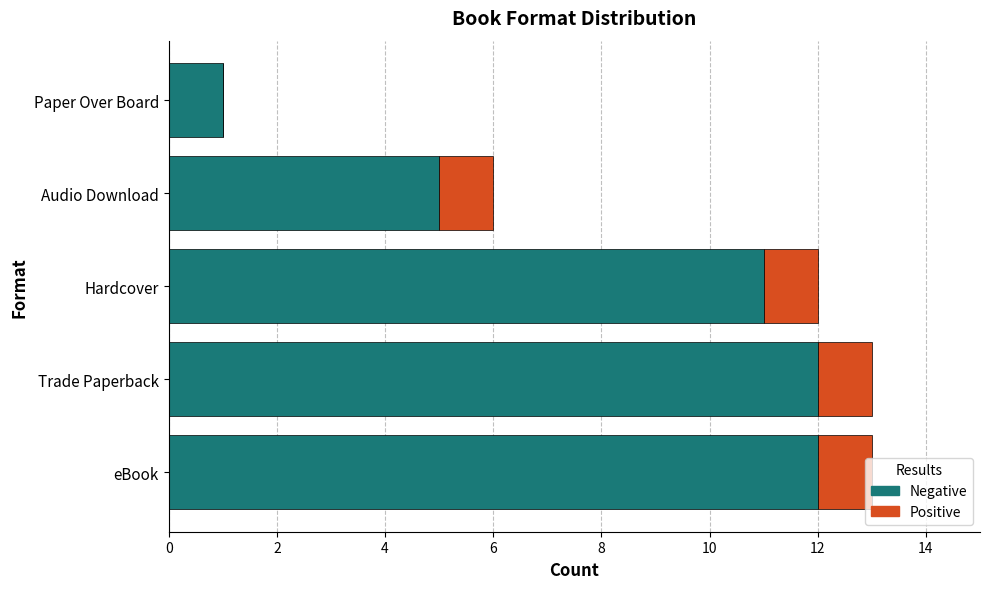

What are all the series names shown in the legend?

Negative, Positive